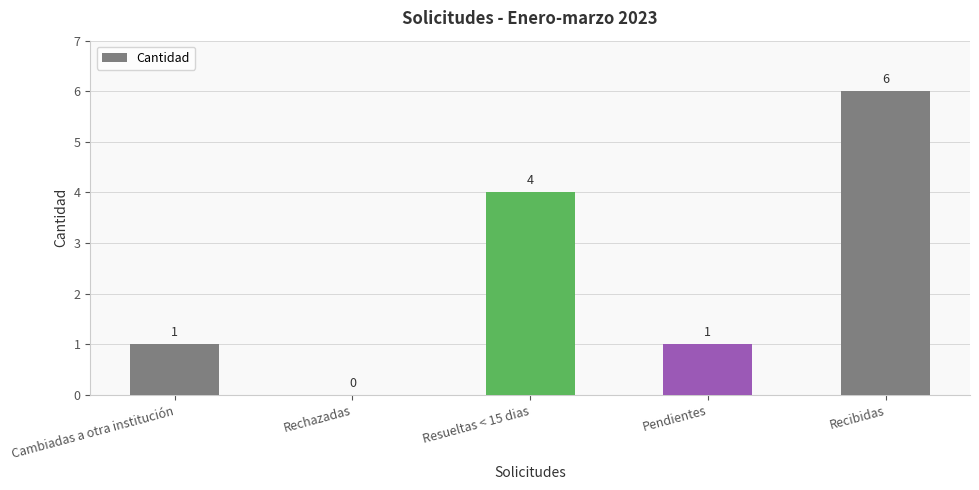

The chart shows a value of 1 at Pendientes. True or false?

True